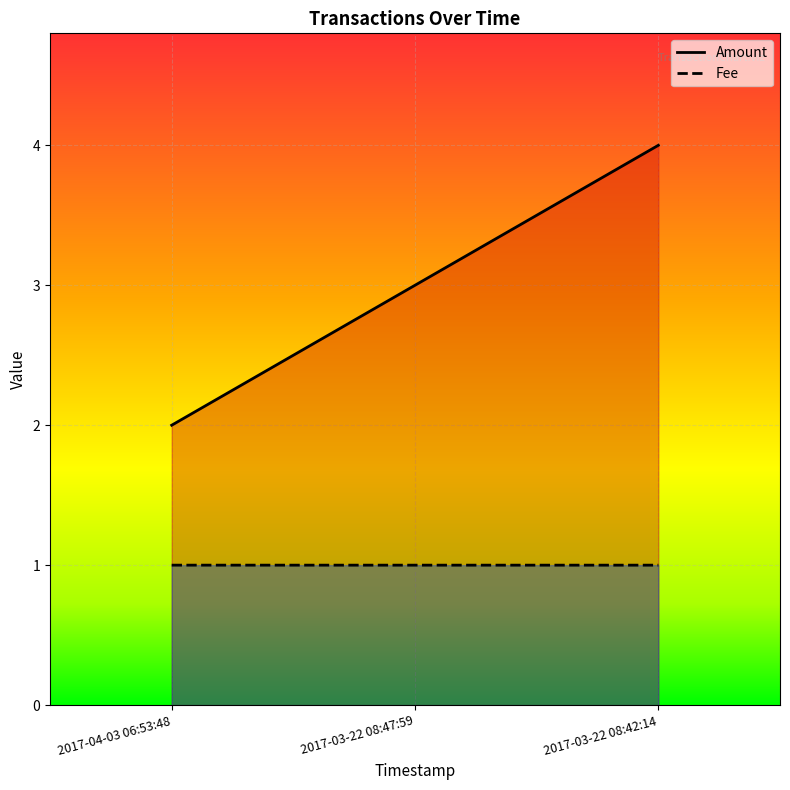

What is the label of the 3rd point from the left?

2017-03-22 08:42:14